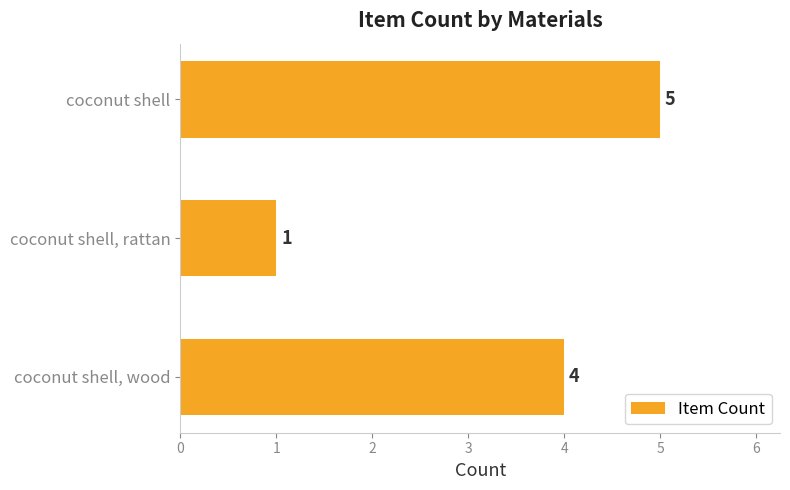

Which has a higher value, coconut shell or coconut shell, wood?

coconut shell